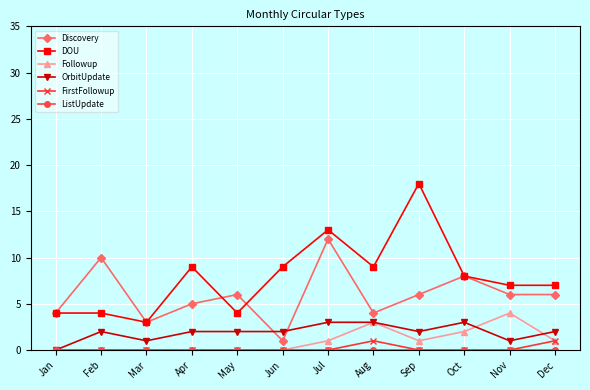

What is the total value across all series at Oct?

21